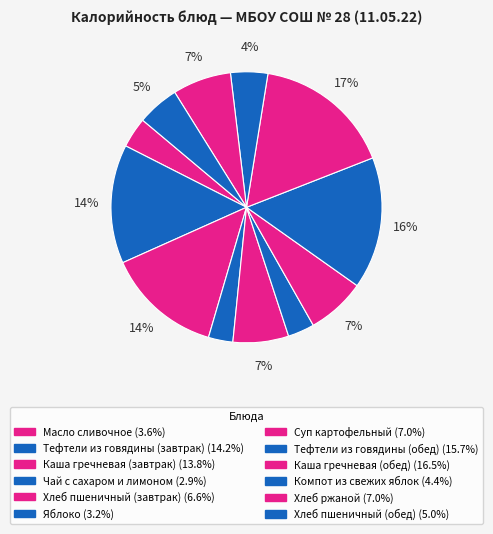

Is there a majority slice in this chart?

No